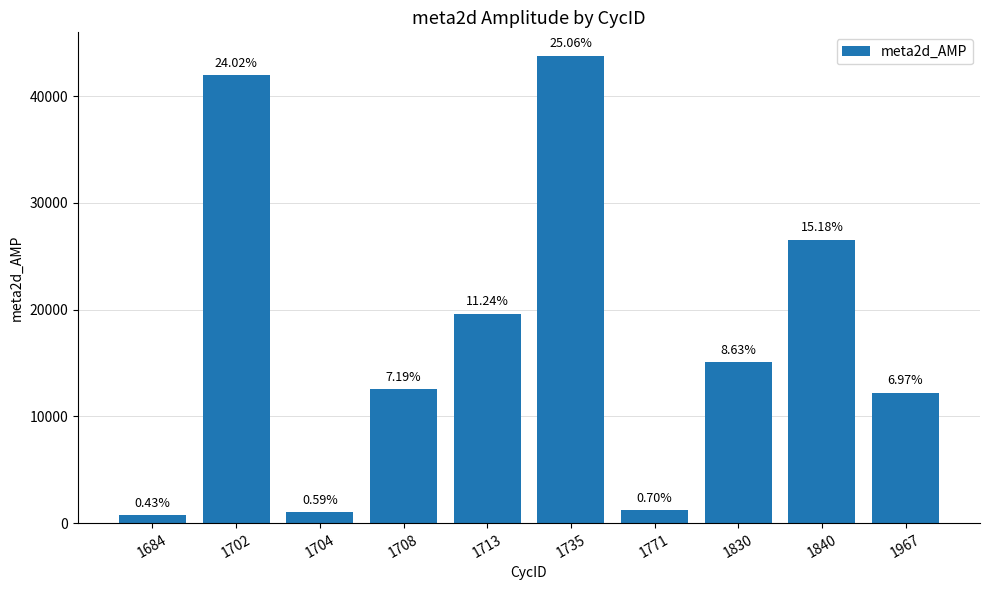

Rank the categories by value from lowest to highest.

1684, 1704, 1771, 1967, 1708, 1830, 1713, 1840, 1702, 1735